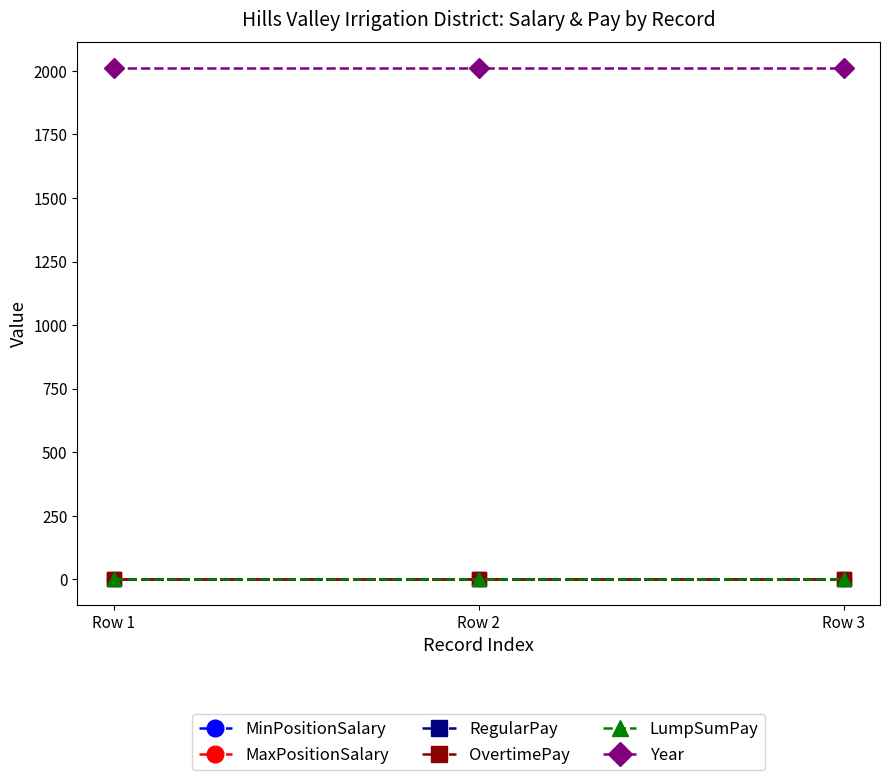

Does the chart have visible grid lines?

No